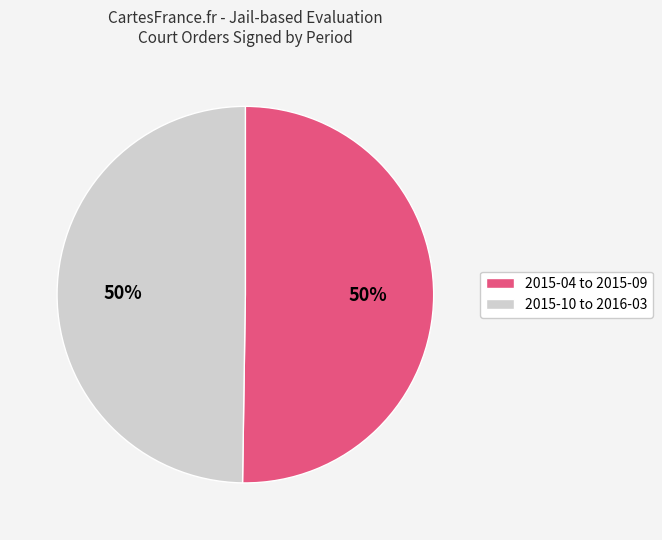

To the nearest percent, what is the average slice percentage?

50%